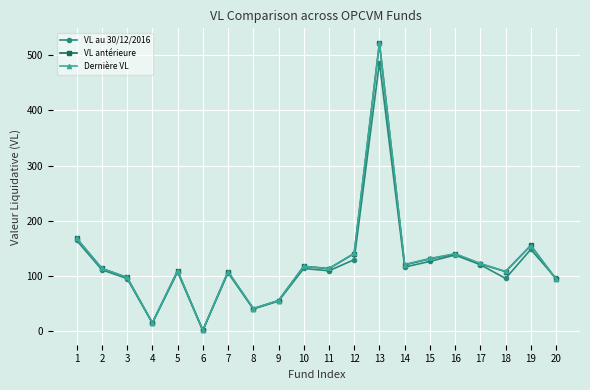

At which category does Dernière VL reach its first local peak?

5